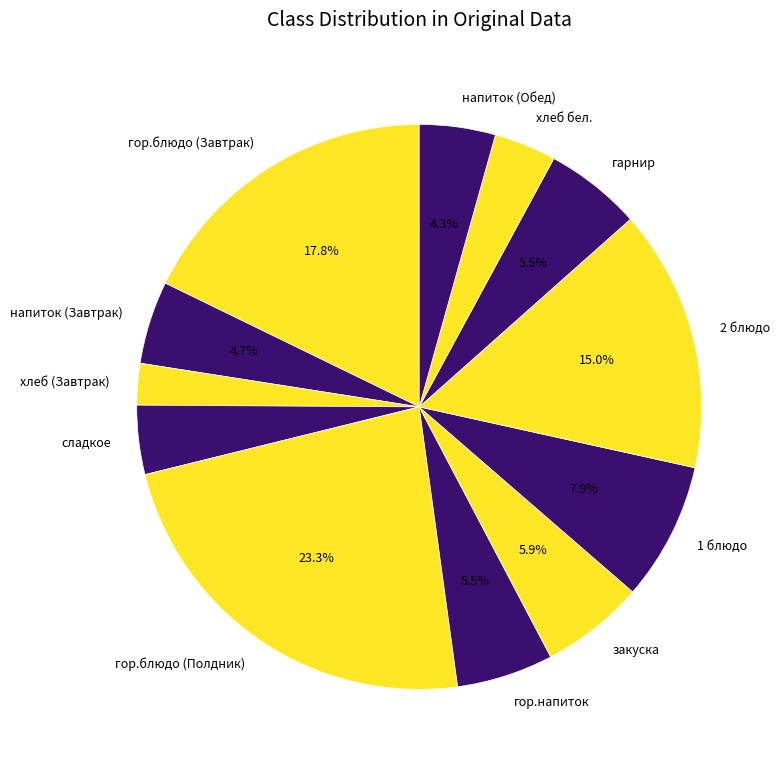

Which category has the biggest portion of the pie?

гор.блюдо (Полдник)